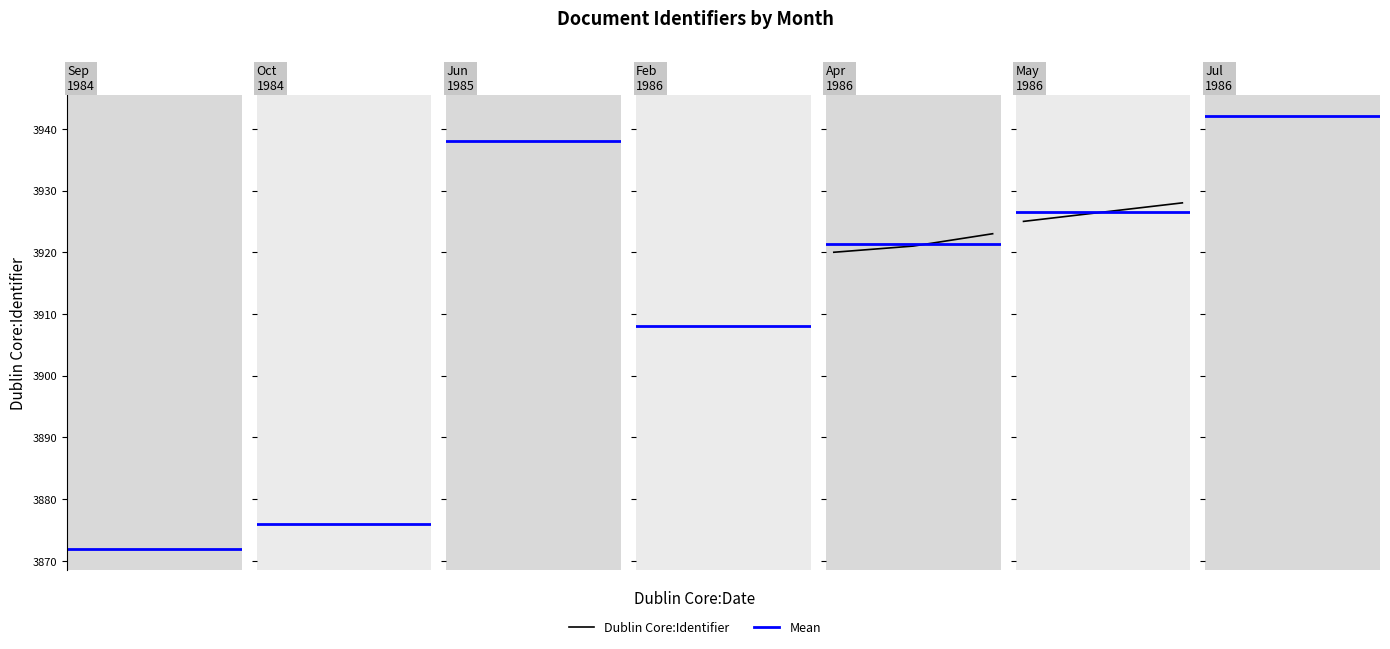

What is the sum of all Dublin Core:Identifier values?

7853